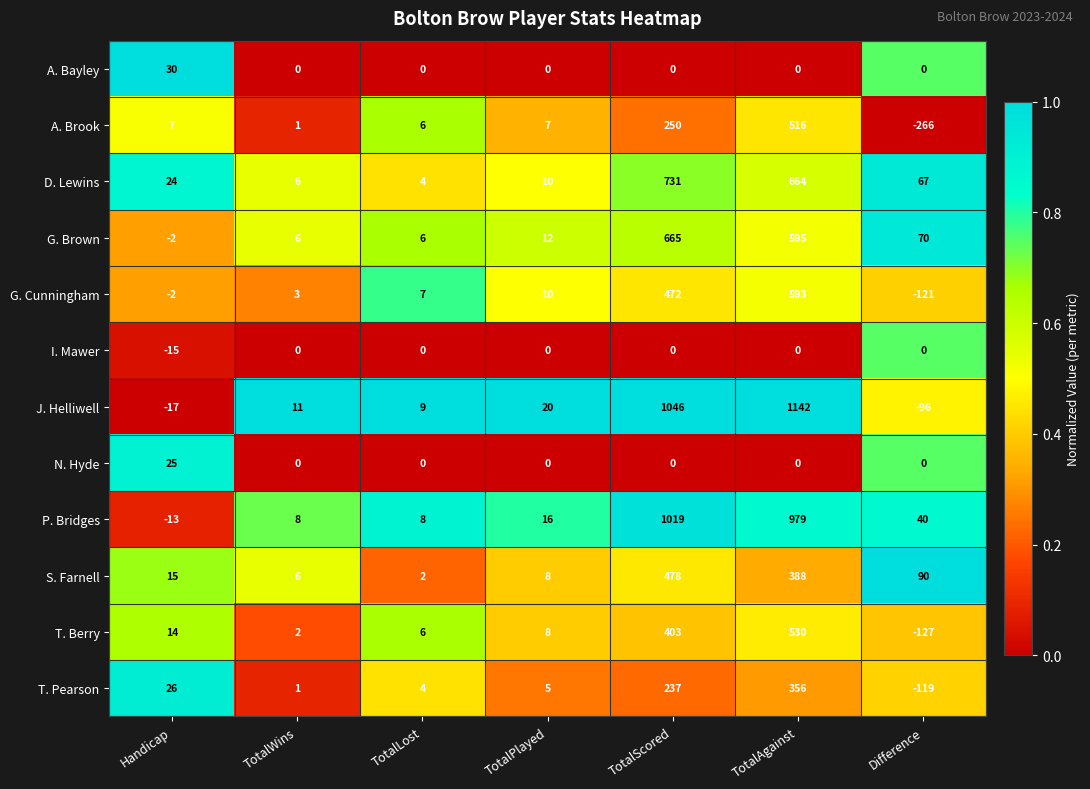

At which category does the chart reach its minimum across all series?

Difference